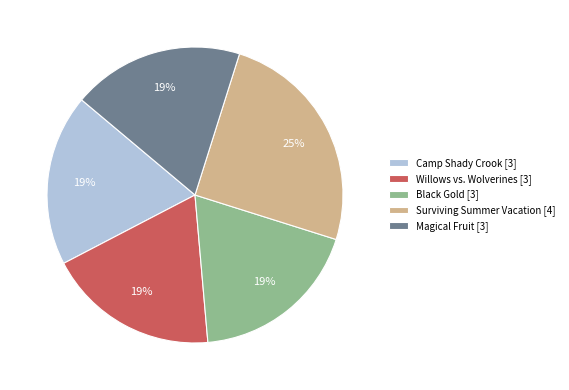

Is Willows vs. Wolverines the majority of the pie?

No